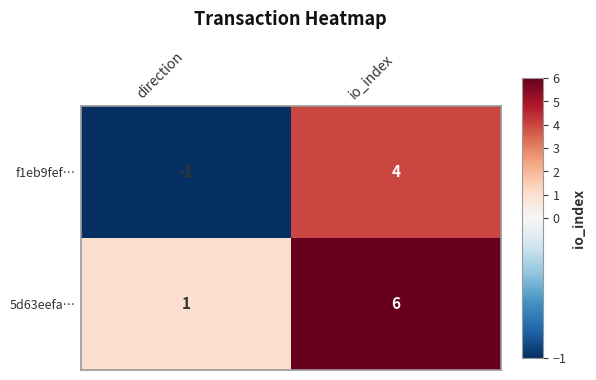

Where is f1eb9fef… nearest to the value 1?

direction